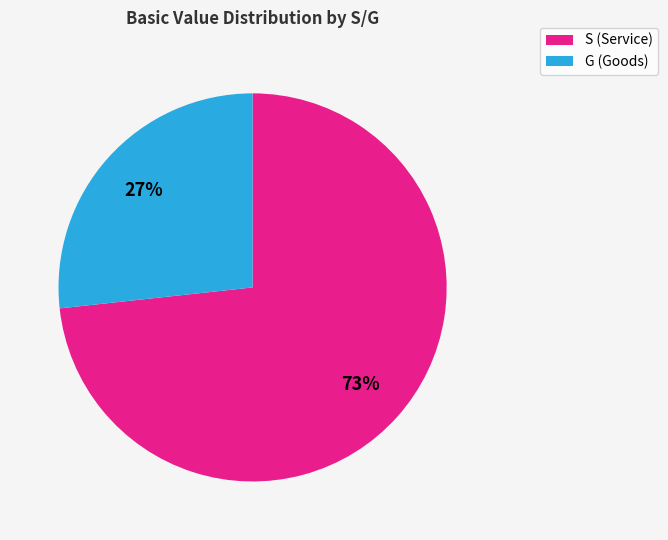

True or false: G (Goods) accounts for 27% of the total.

True